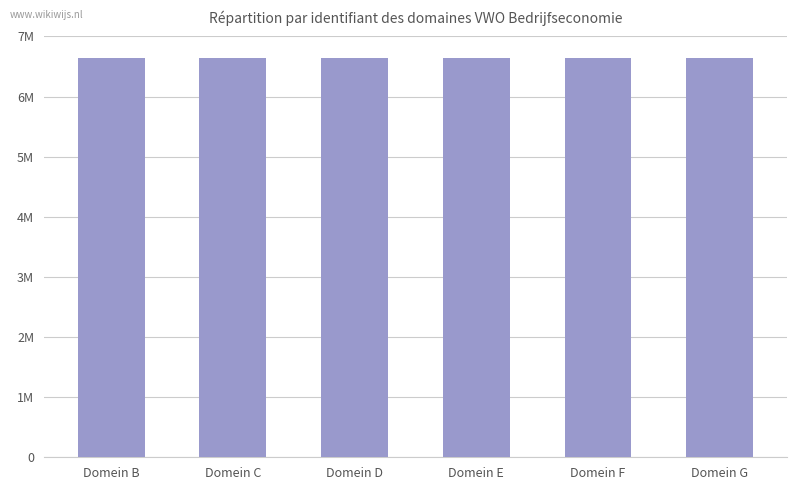

Is it true that the value at Domein D is 6633645?

True